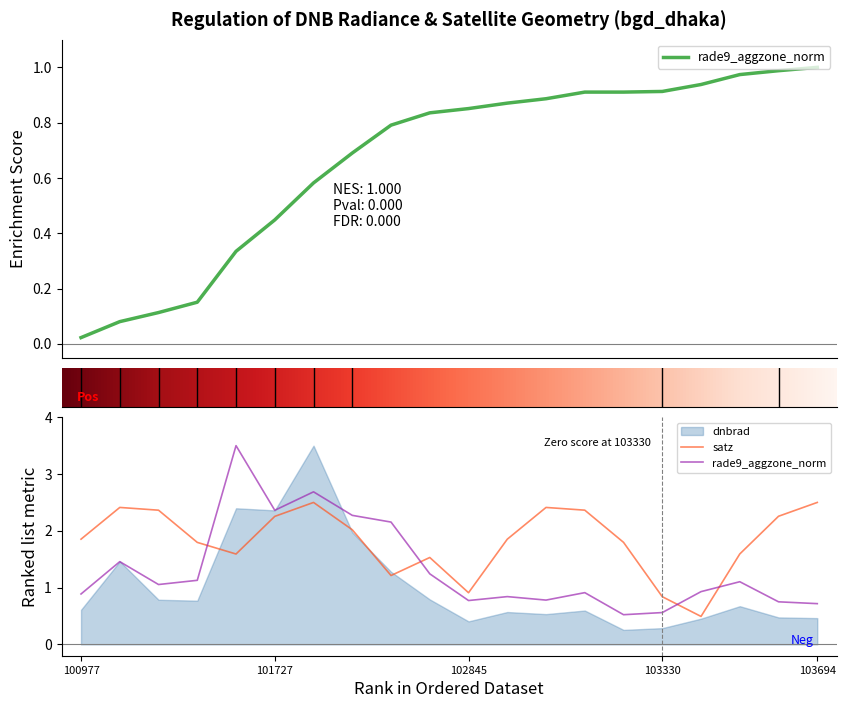

Where is the first local minimum for rade9_aggzone_norm?

101111